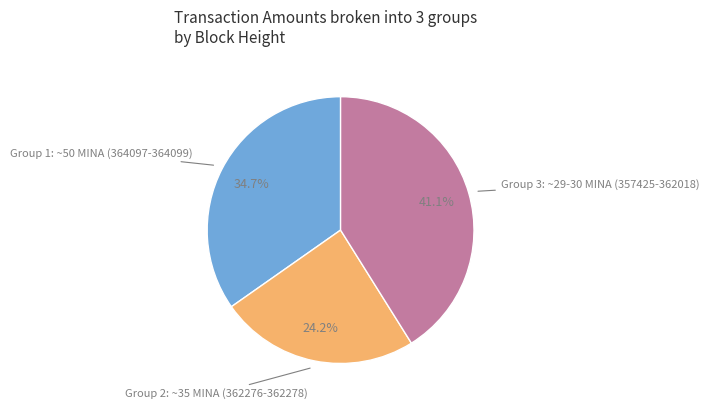

Which has a higher value, Group 3: ~29-30 MINA (357425-362018) or Group 1: ~50 MINA (364097-364099)?

Group 3: ~29-30 MINA (357425-362018)